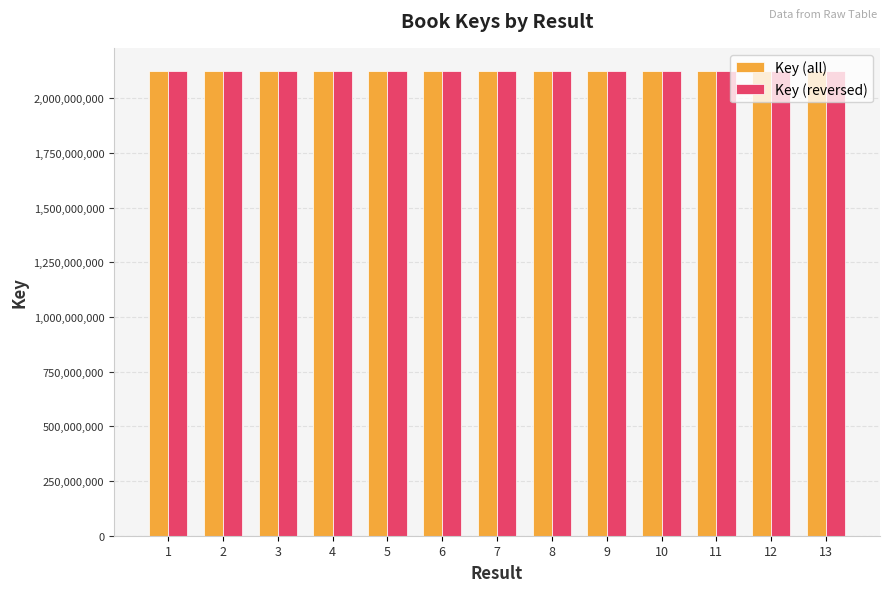

What is the highest value of the Key (reversed) series?

2124676888